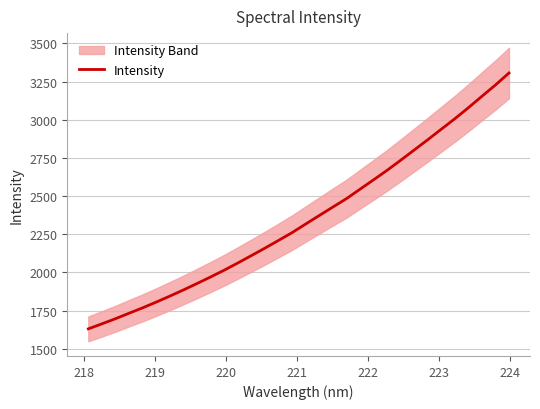

What is the highest value of the Intensity series?

3306.3